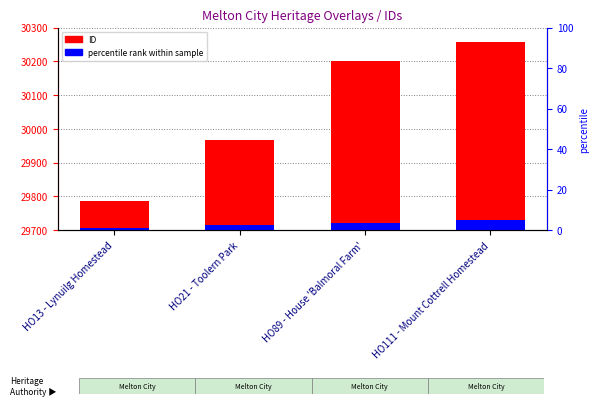

What value does the ID series have at HO111 - Mount Cottrell Homestead?

30258.0